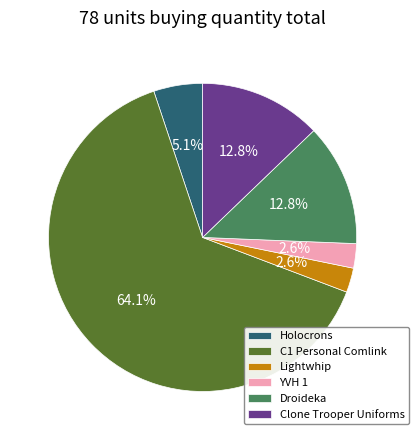

Combined, do YVH 1 and Holocrons account for over 50%?

No